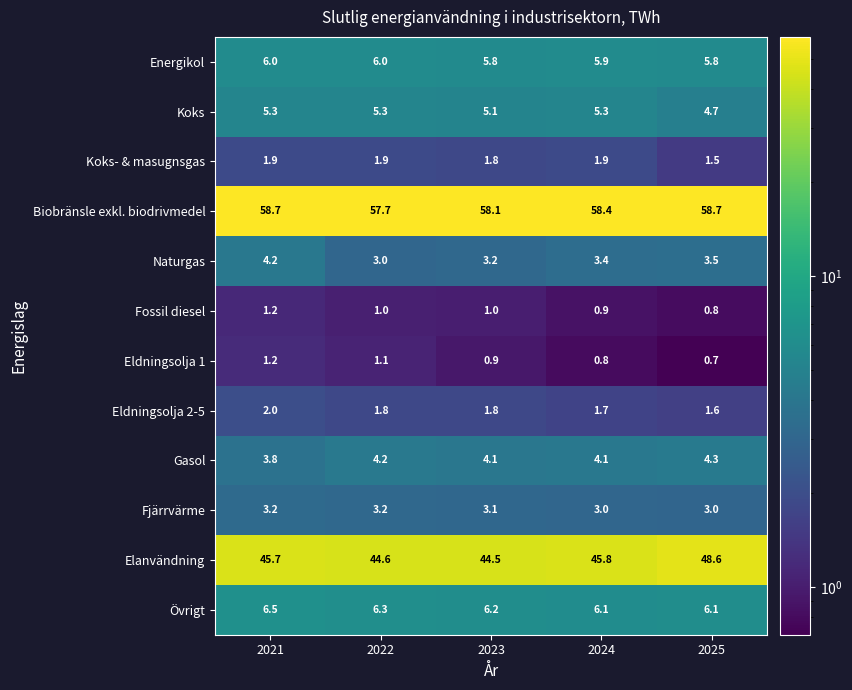

At which category does the chart reach its minimum across all series?

2025